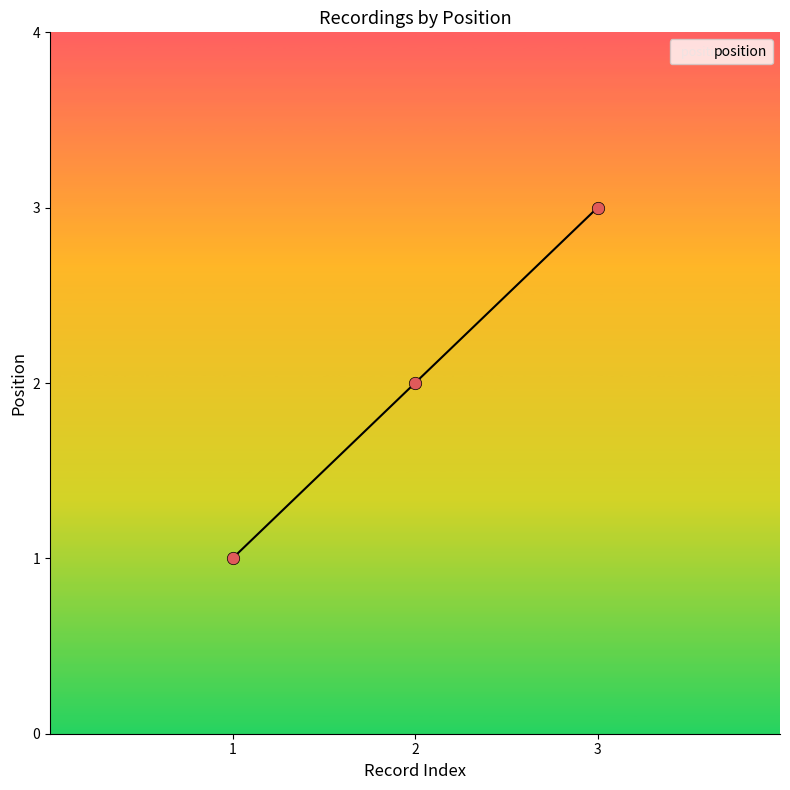

What is the change in value from 2 to 3?

+1